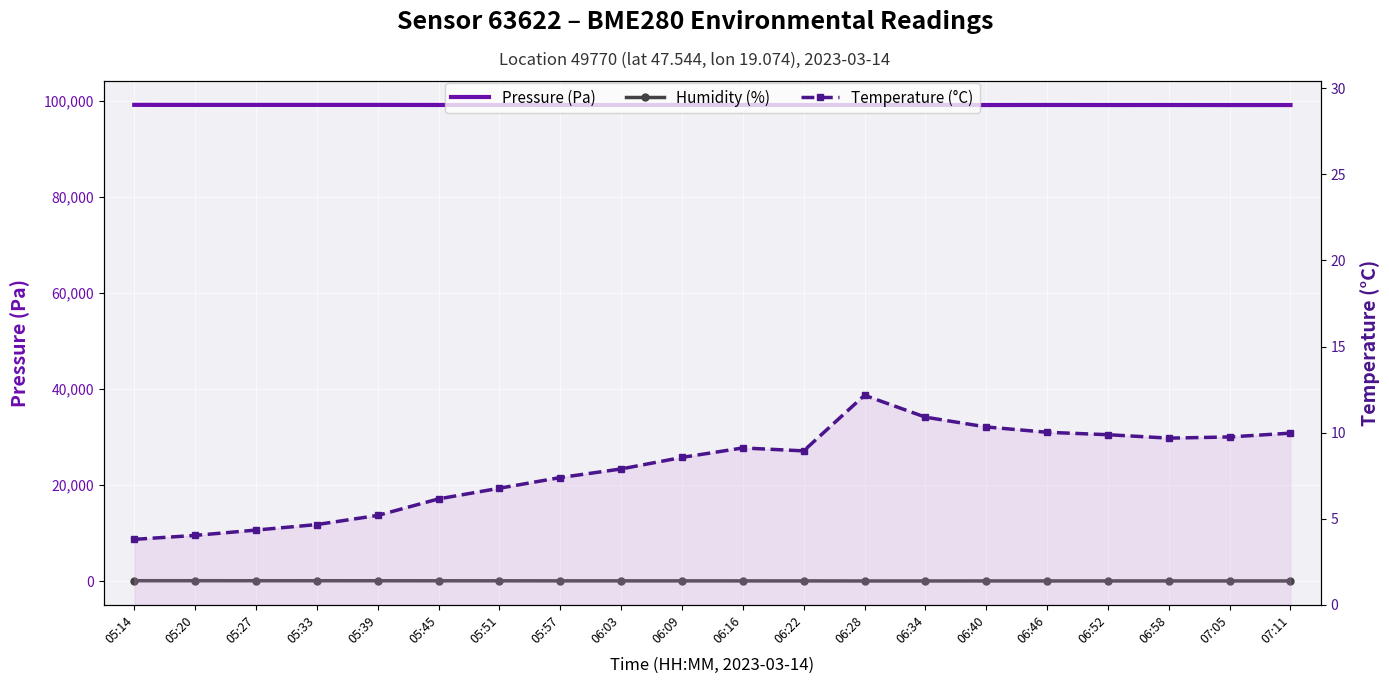

Where is the first local maximum for Temperature (°C)?

06:16